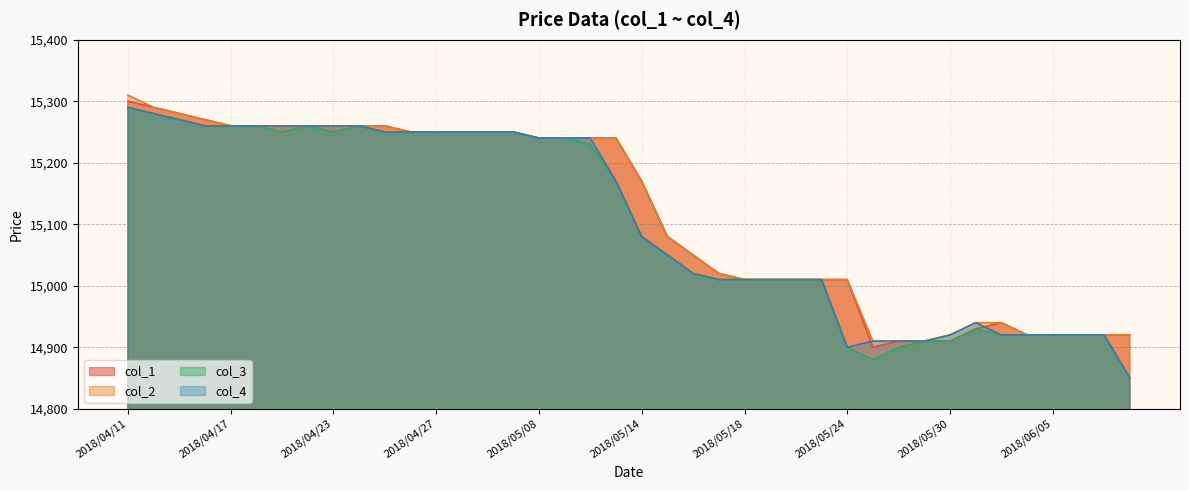

True or false: col_3 and col_2 cross at least once.

False